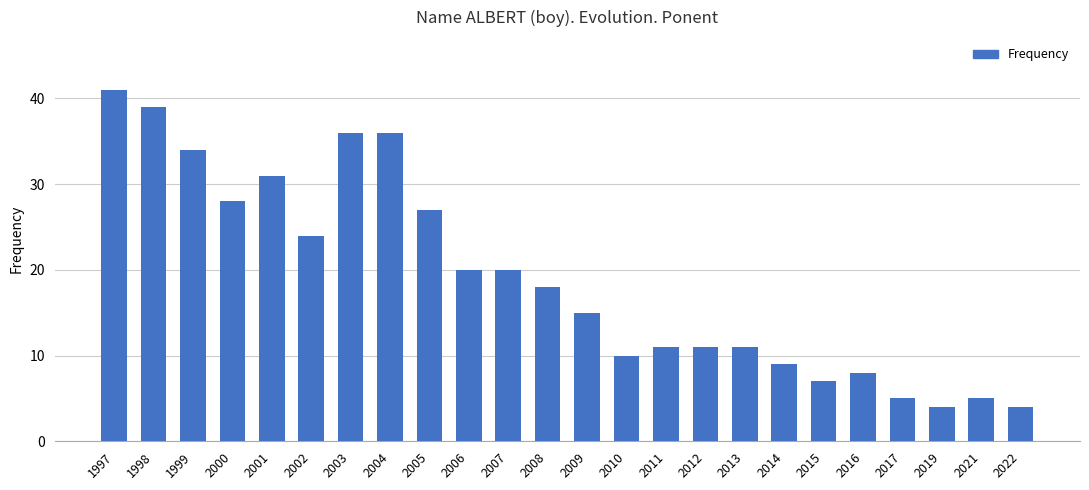

At which category does the chart reach its peak across all series?

1997